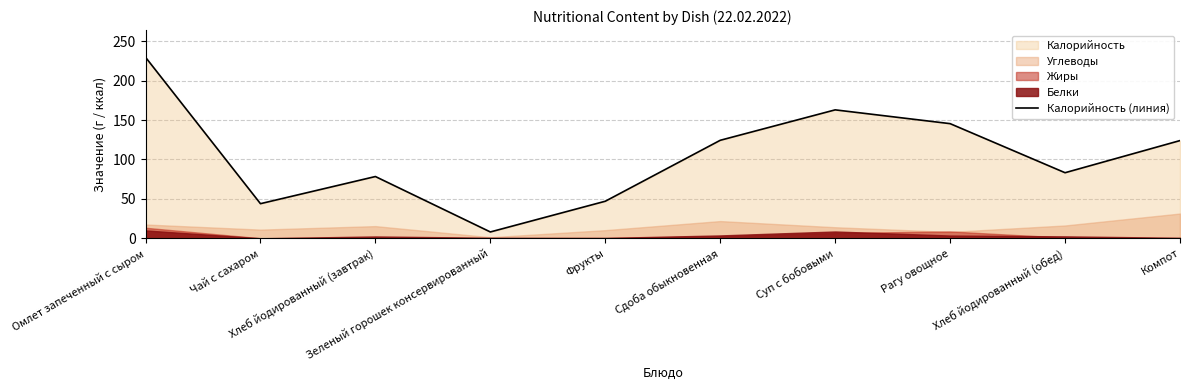

Reading left to right, transcribe all the data shown in this chart.

Омлет запеченный с сыром=229.8	Чай с сахаром=43.9	Хлеб йодированный (завтрак)=78.4	Зеленый горошек консервированный=8.0	Фрукты=47.0	Сдоба обыкновенная=124.4	Суп с бобовыми=163.0	Рагу овощное=145.5	Хлеб йодированный (обед)=83.2	Компот=124.0